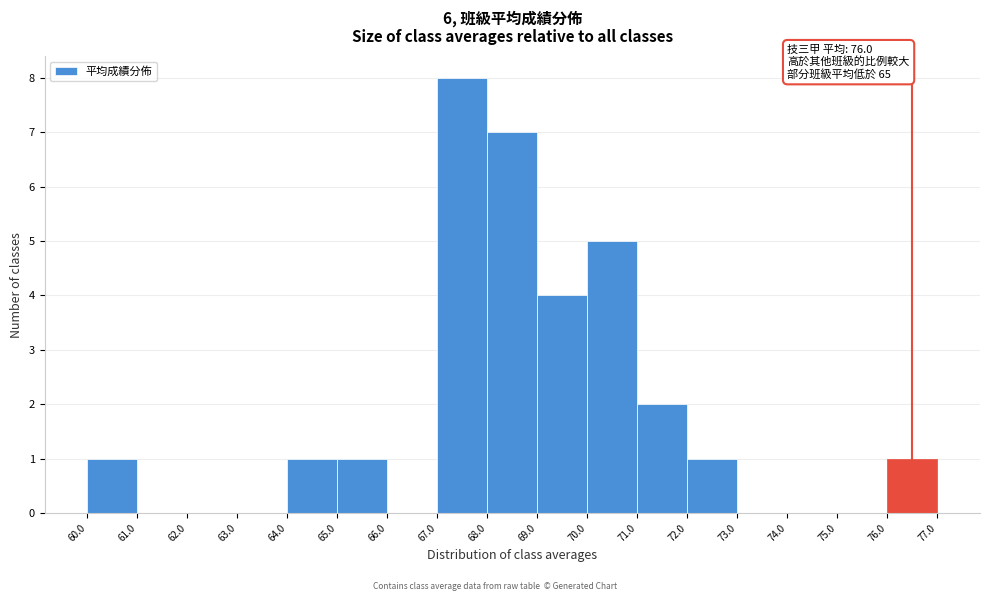

Over which range of the x-axis is the bar tallest?

67.0 to 68.0